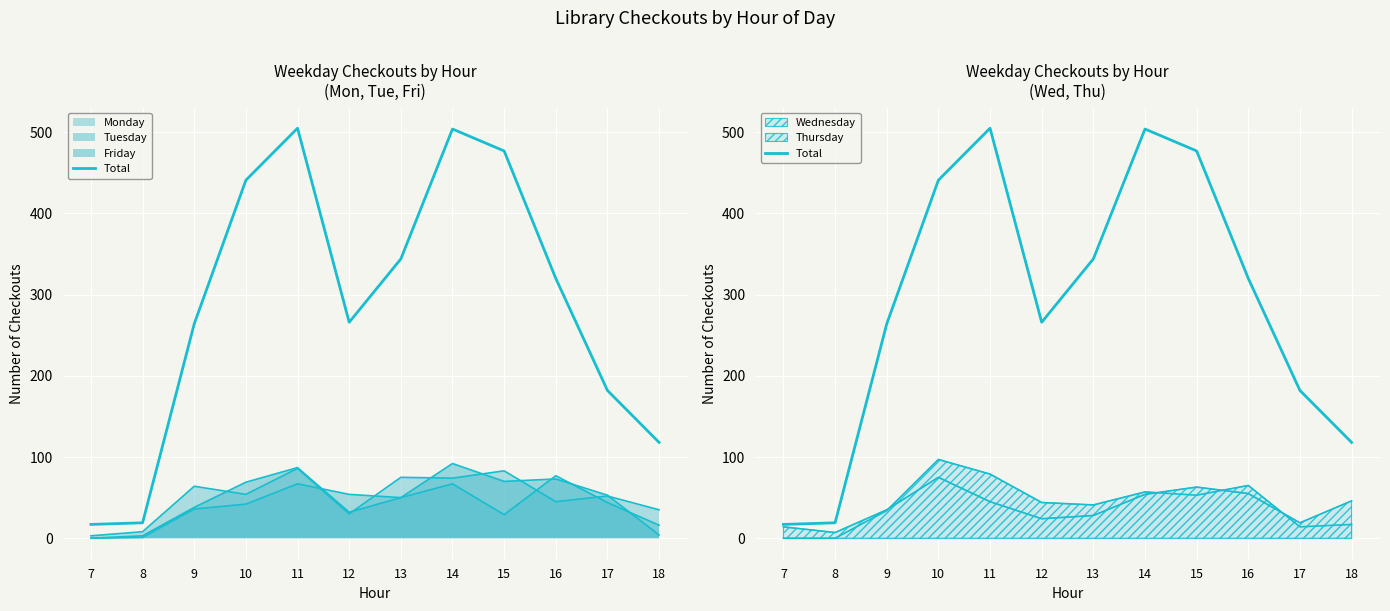

The value at 16 is 501. True or false?

False